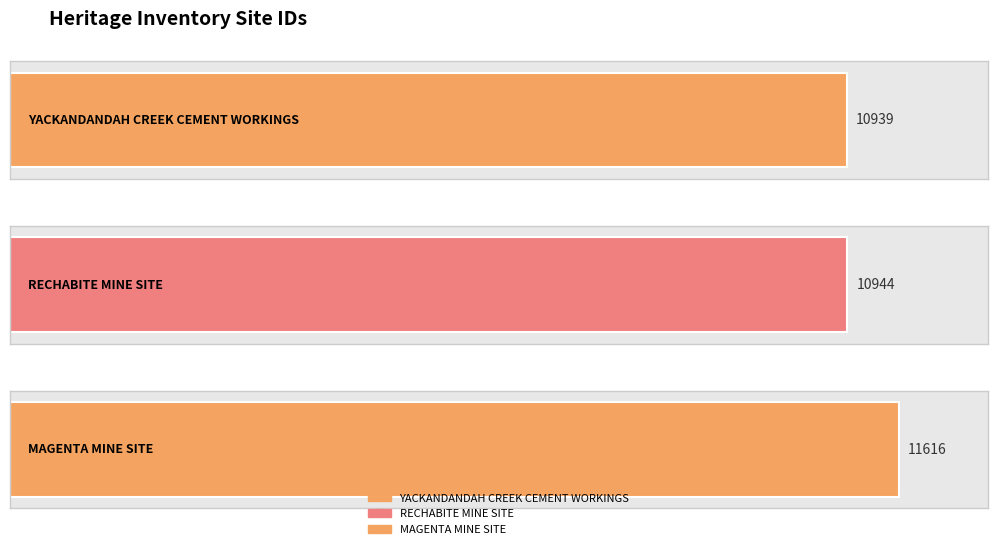

Reading right to left, extract all data points from this chart.

MAGENTA MINE SITE=11616	RECHABITE MINE SITE=10944	YACKANDANDAH CREEK CEMENT WORKINGS=10939